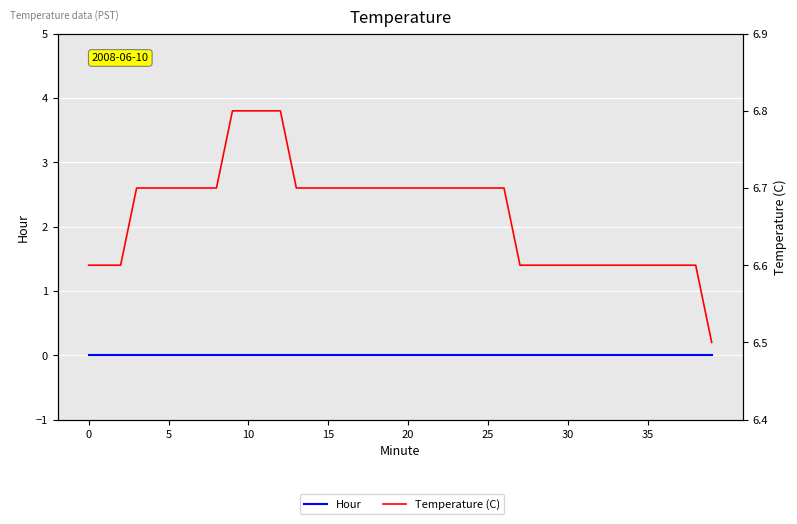

True or false: Temperature (C) and Hour cross at least once.

False